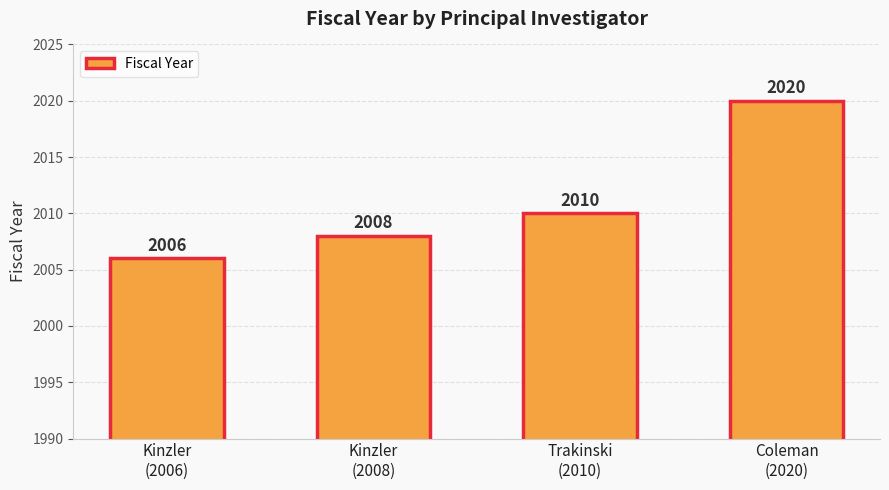

How many distinct data groups are displayed?

1